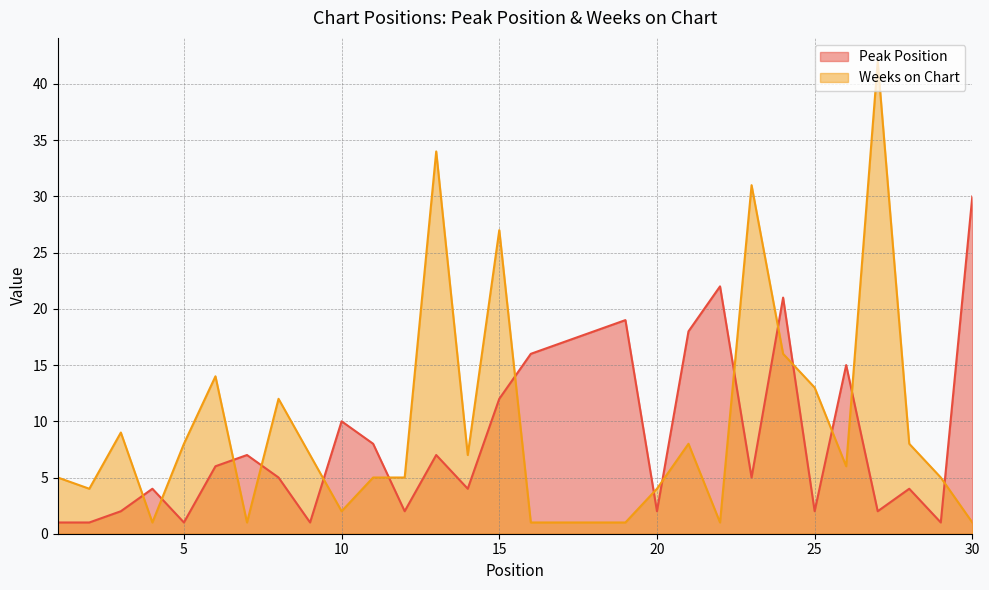

Which series has the largest range (max minus min)?

Weeks on Chart